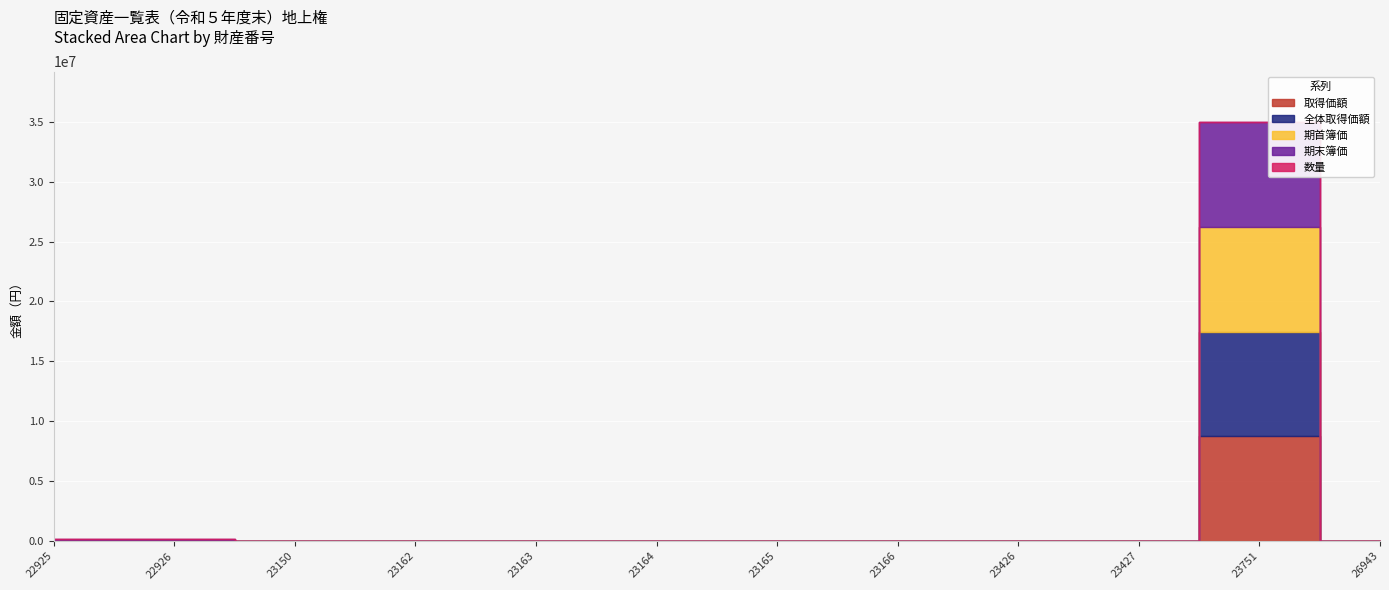

What is the value of the 数量 point at the 8th from the left?

192.0